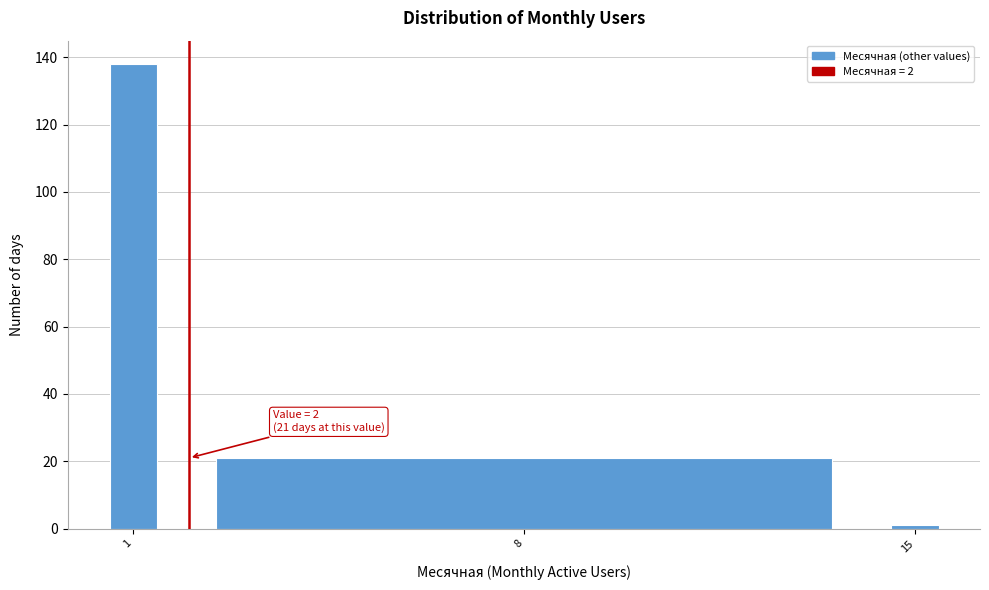

Around what value on the x-axis is the tallest bar? Give the approximate position of its centre, as read against the axis.

1